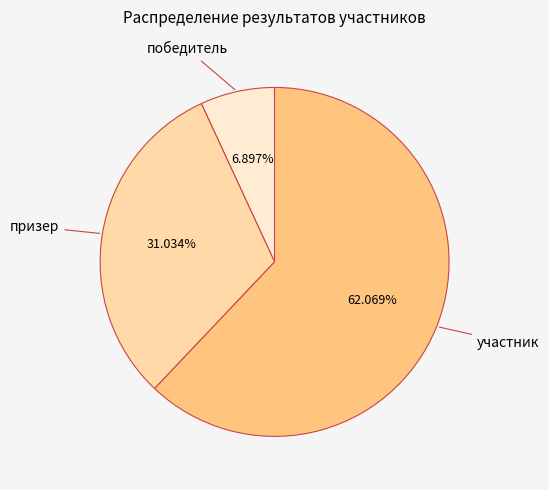

What portion of the pie excludes победитель?

93.1%